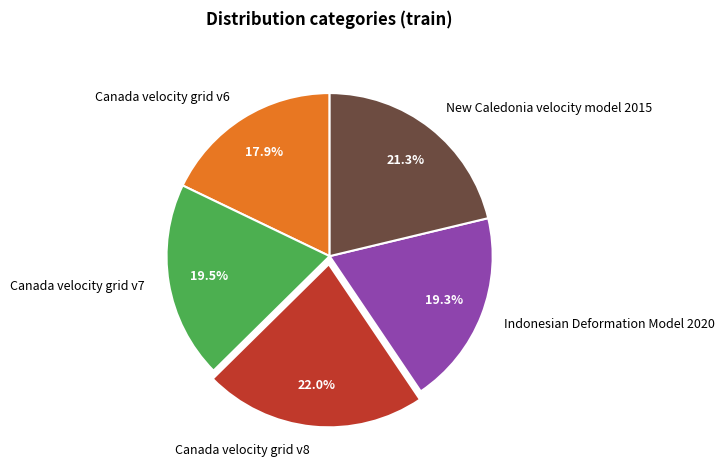

What percentage is the Canada velocity grid v6 slice, to the nearest percent?

18%